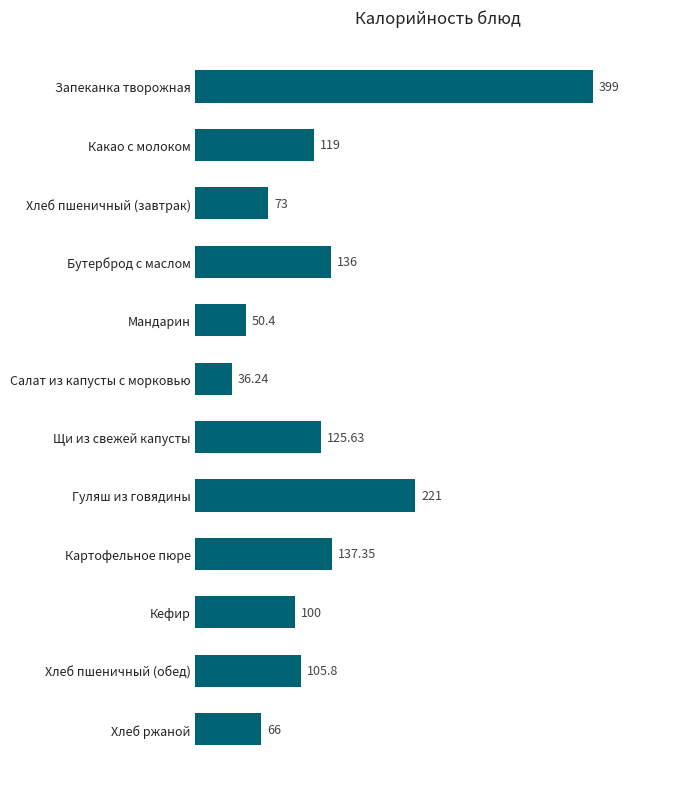

How many bars are there in total?

12